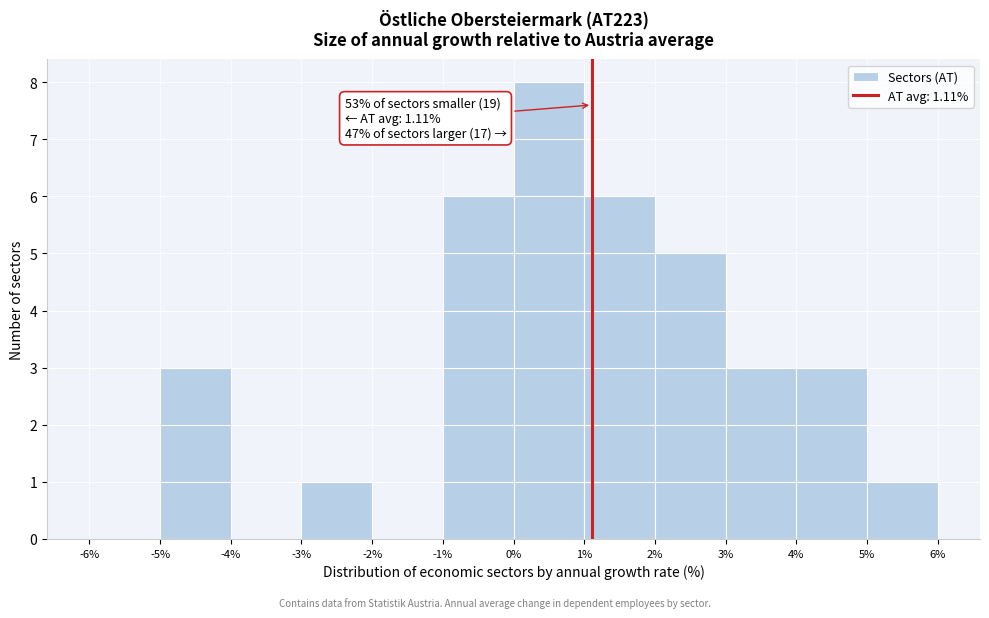

Which range on the x-axis has the tallest bar?

0% to 1%